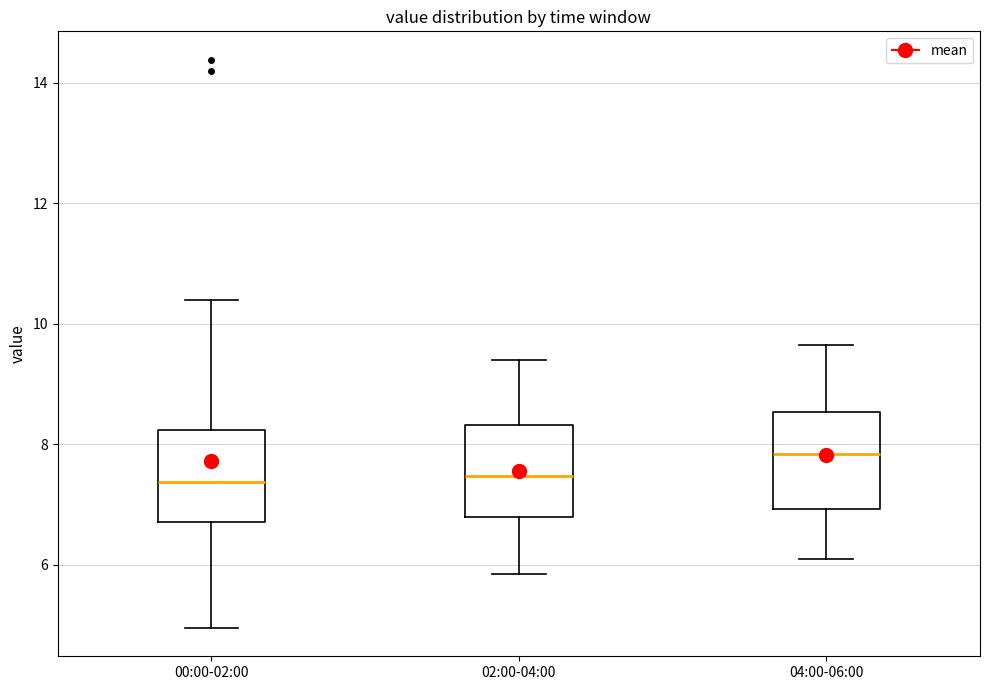

Which box has the highest median line?

04:00-06:00